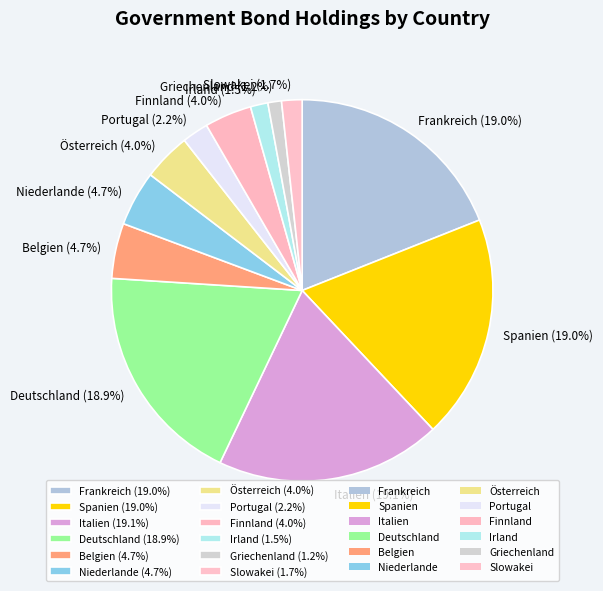

What percentage is the Finnland slice, to the nearest percent?

4%